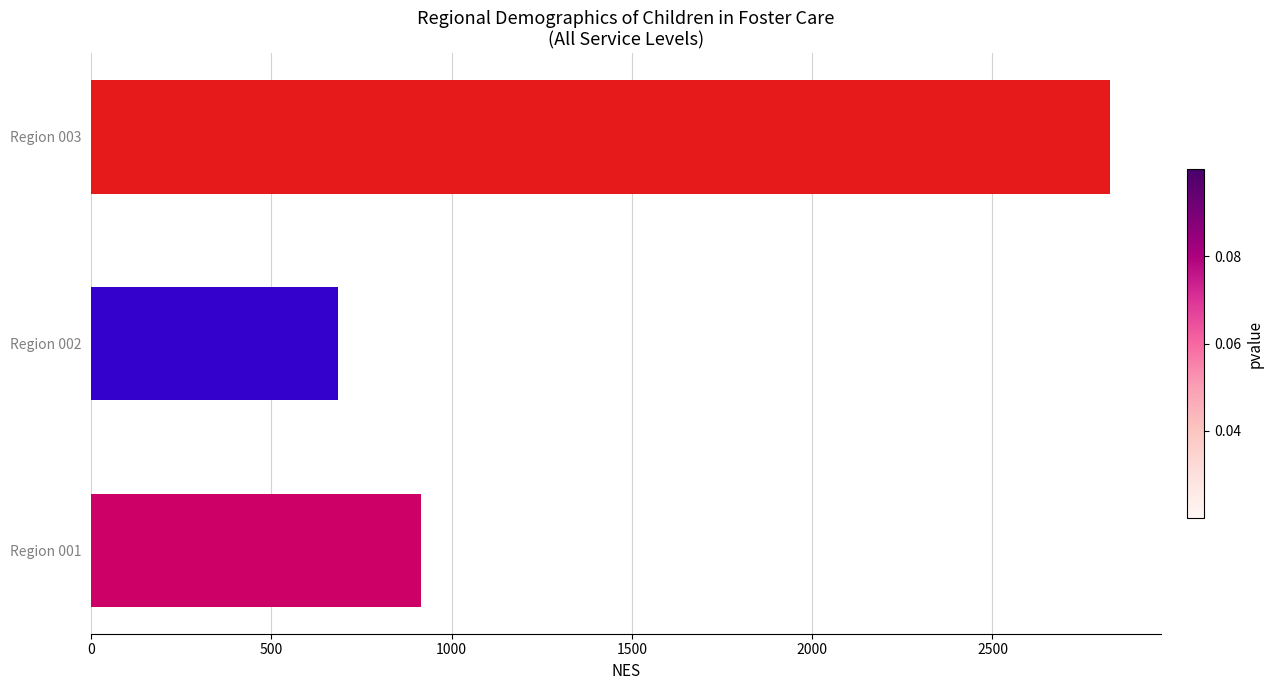

Reading bottom to top, list all the values displayed in this chart.

916	684	2826